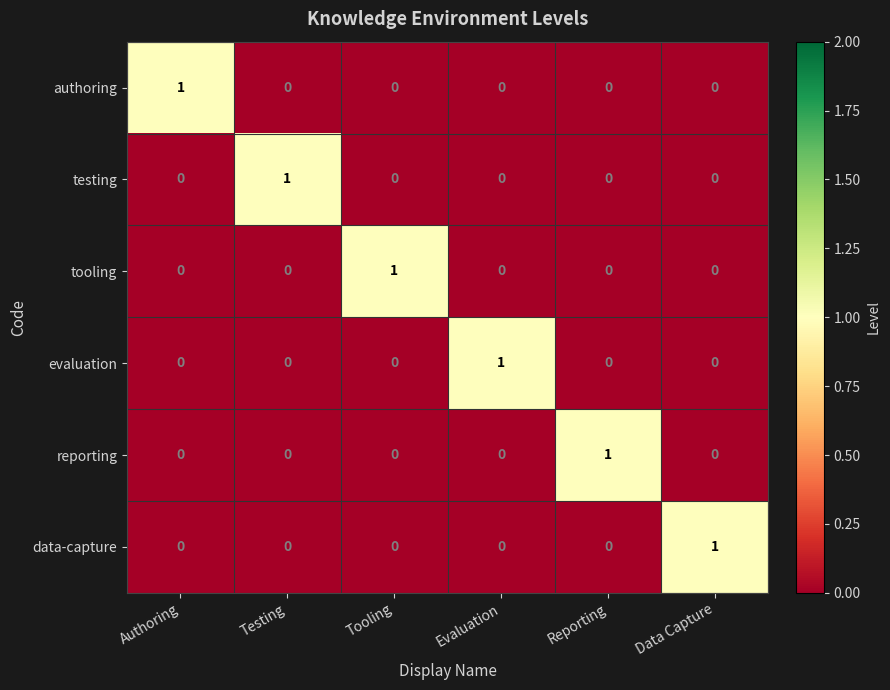

Count the reporting values in the range 0 to 1.

6